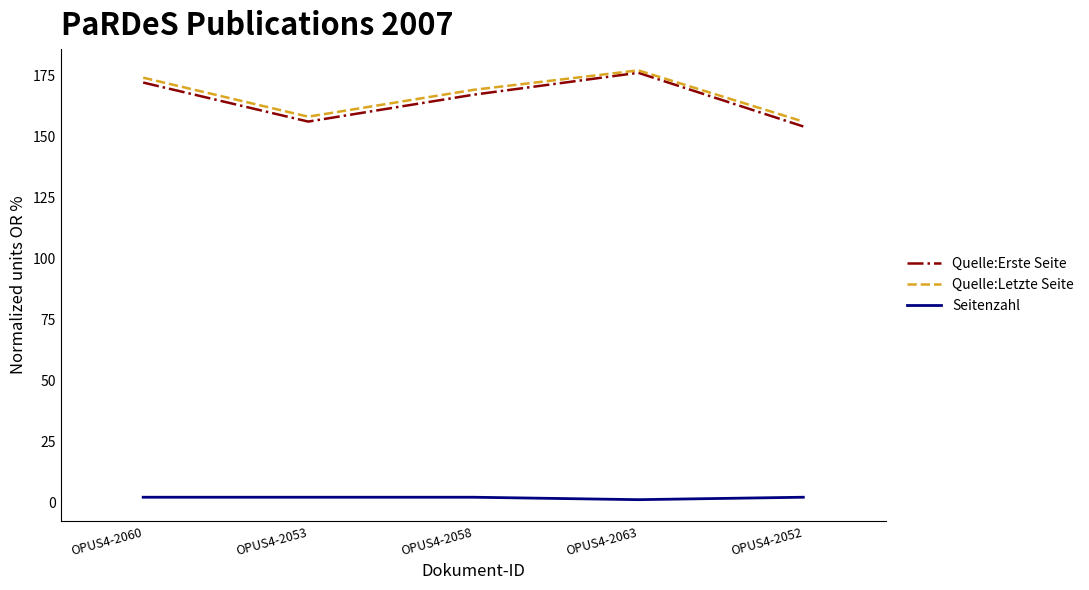

Which series has the largest range (max minus min)?

Quelle:Erste Seite